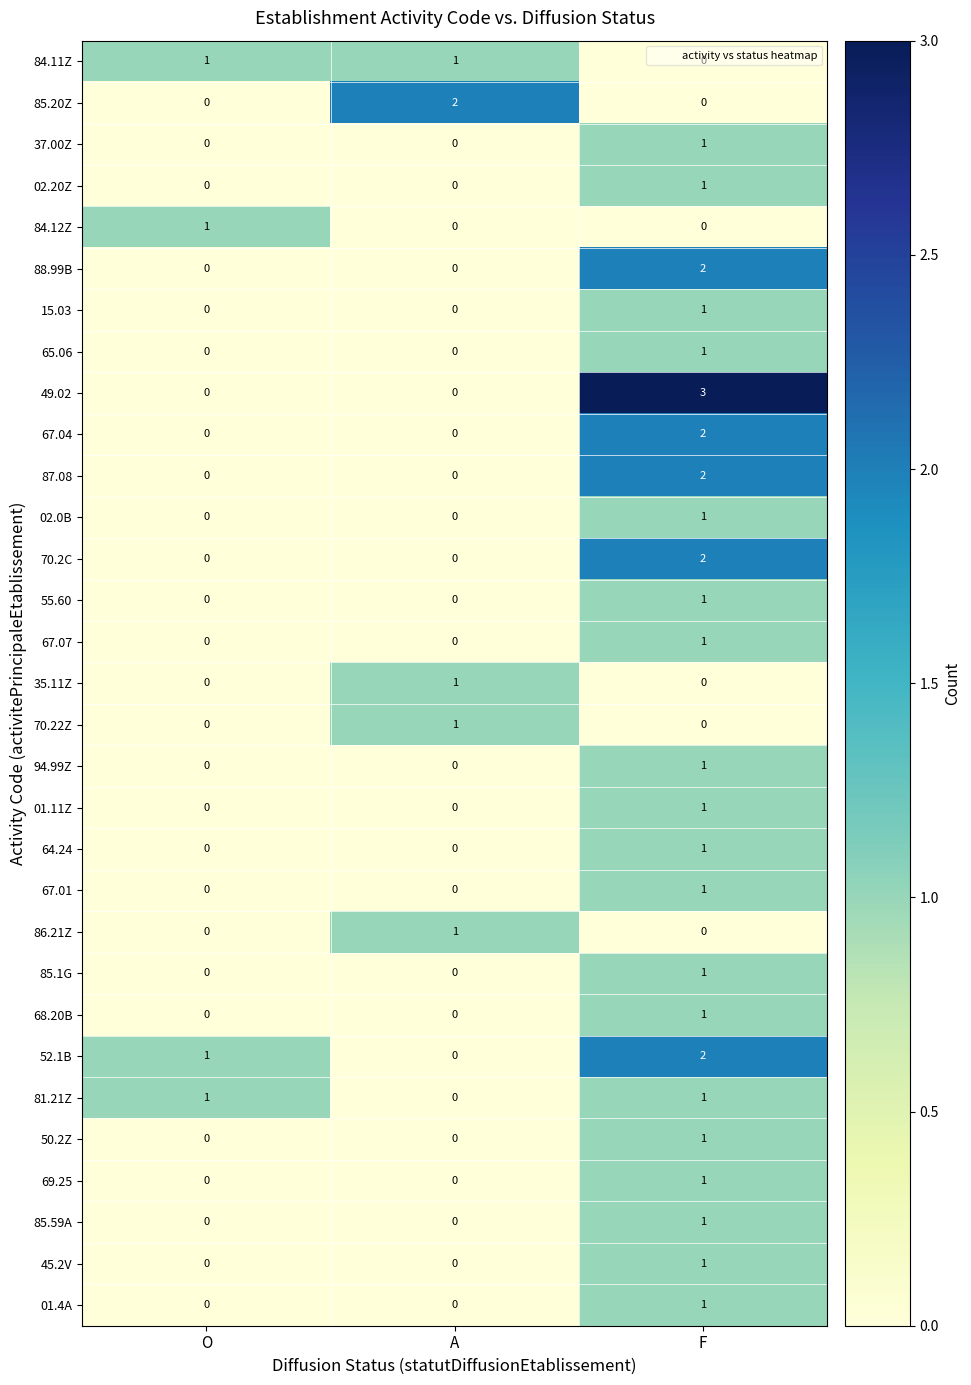

Count the 49.02 values in the range 0 to 3.

3